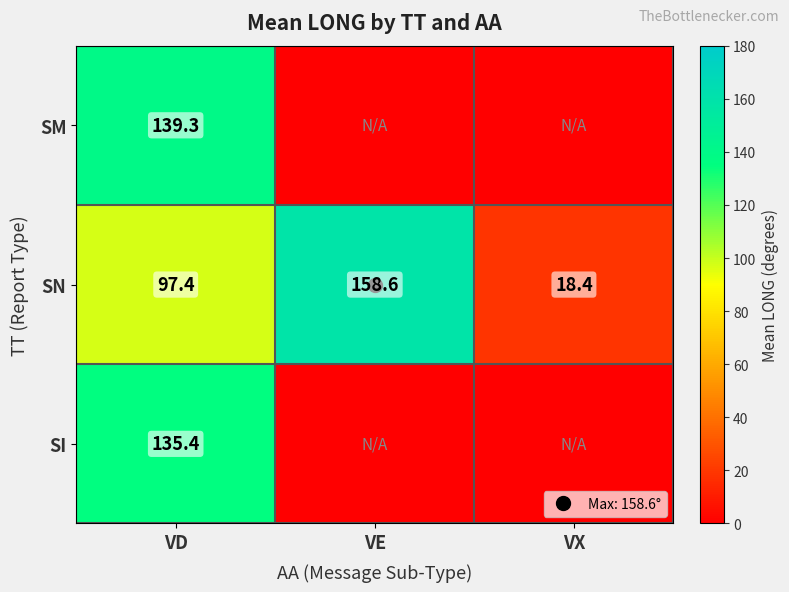

How many series are shown in this chart?

3